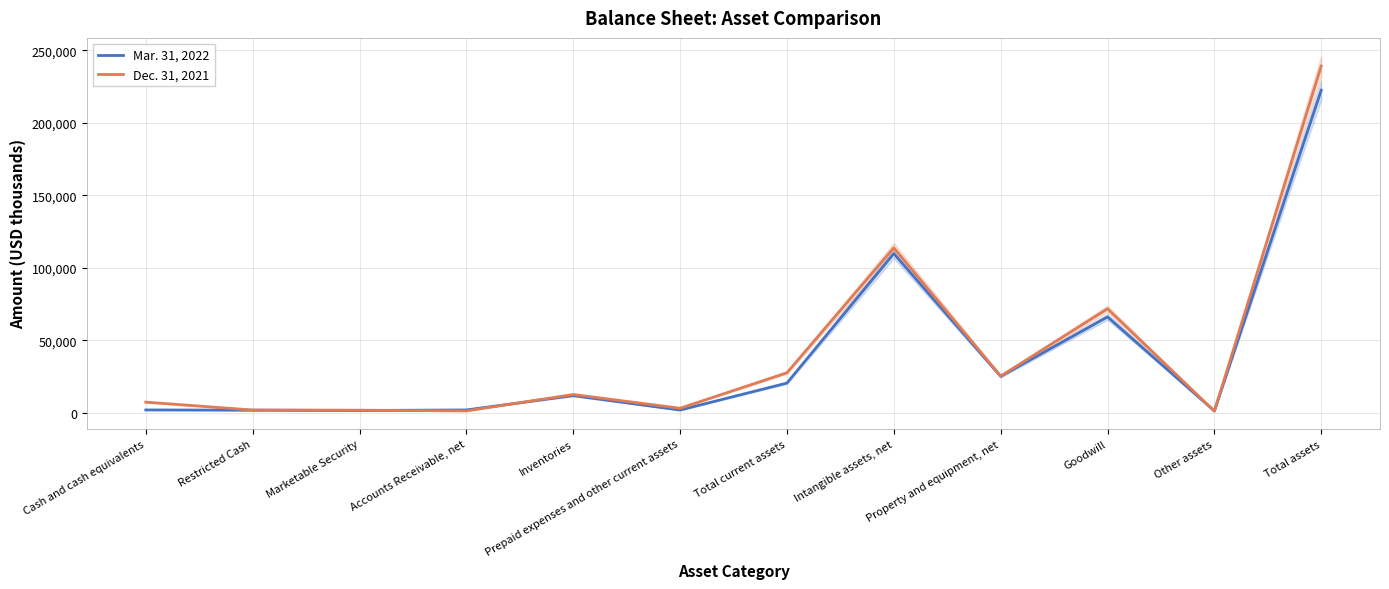

The Dec. 31, 2021 series shows 113684 at Intangible assets, net. True or false?

True